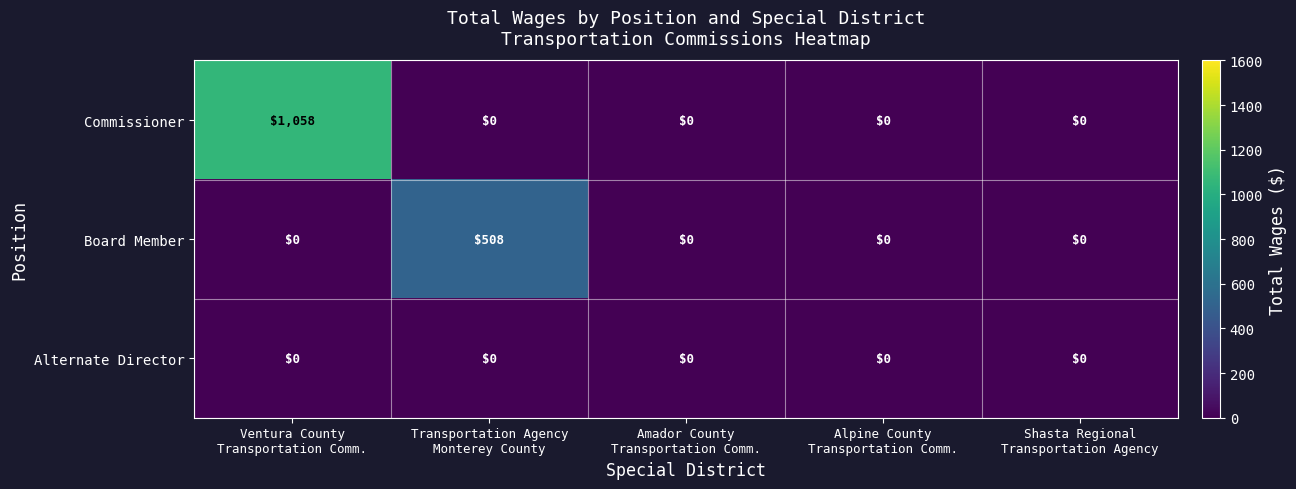

What is the difference between the maximum and minimum values in the Board Member series?

508